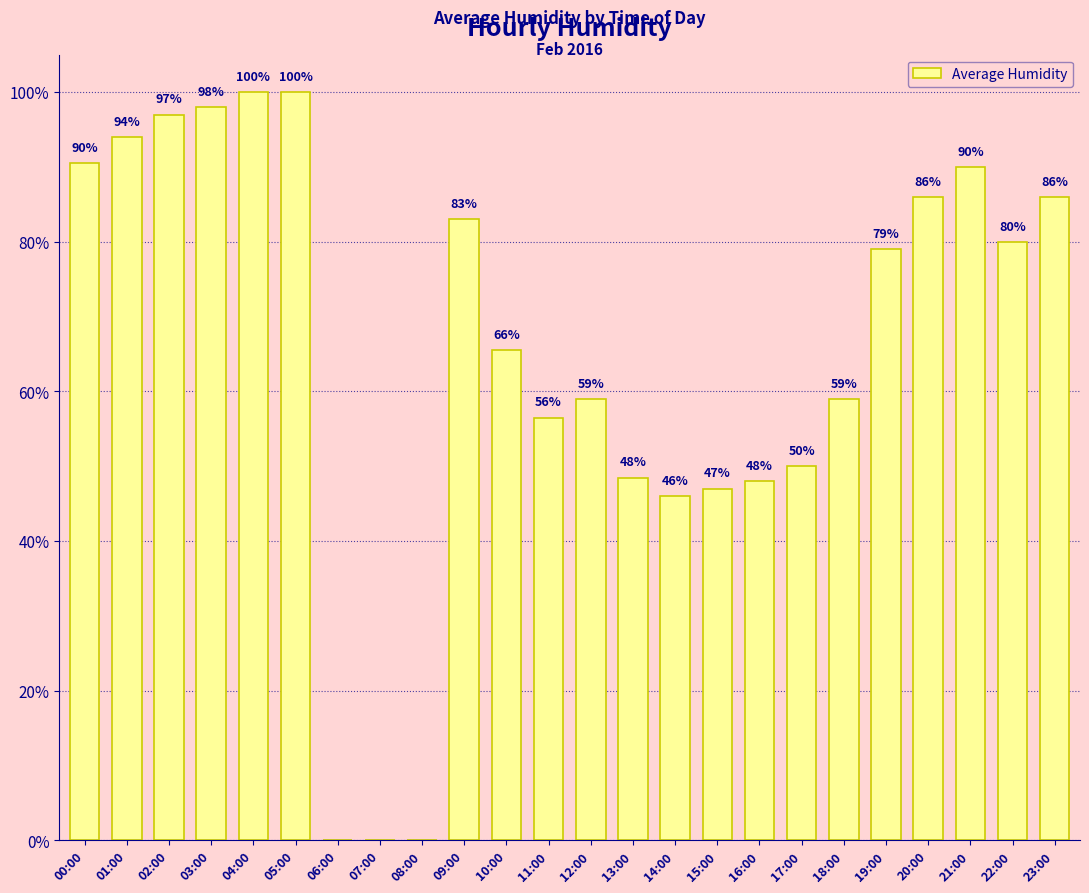

The chart shows a value of 50.0 at 17:00. True or false?

True